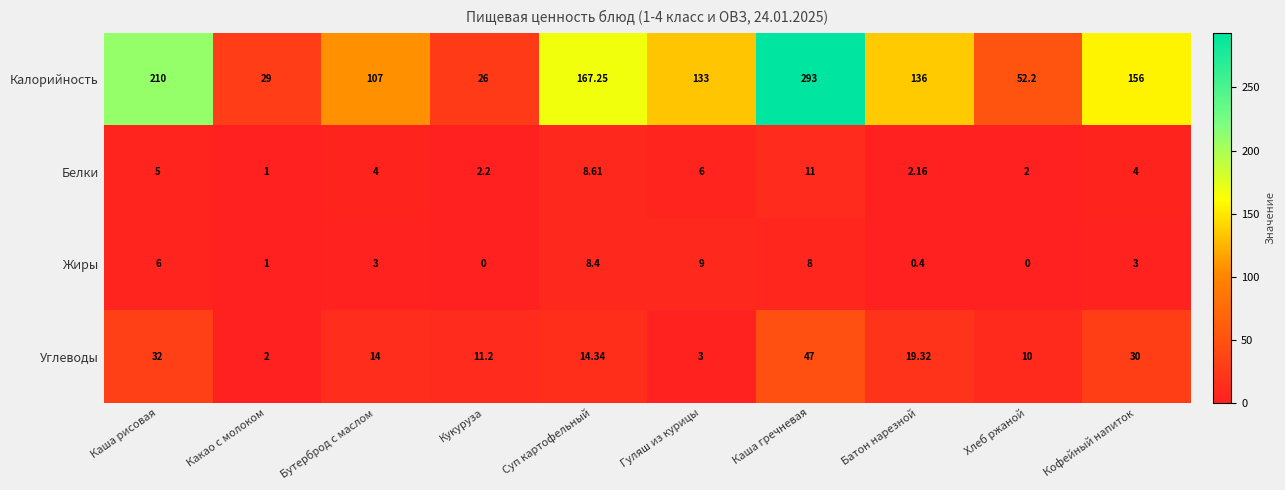

At which category is the sum across all series the highest?

Каша гречневая